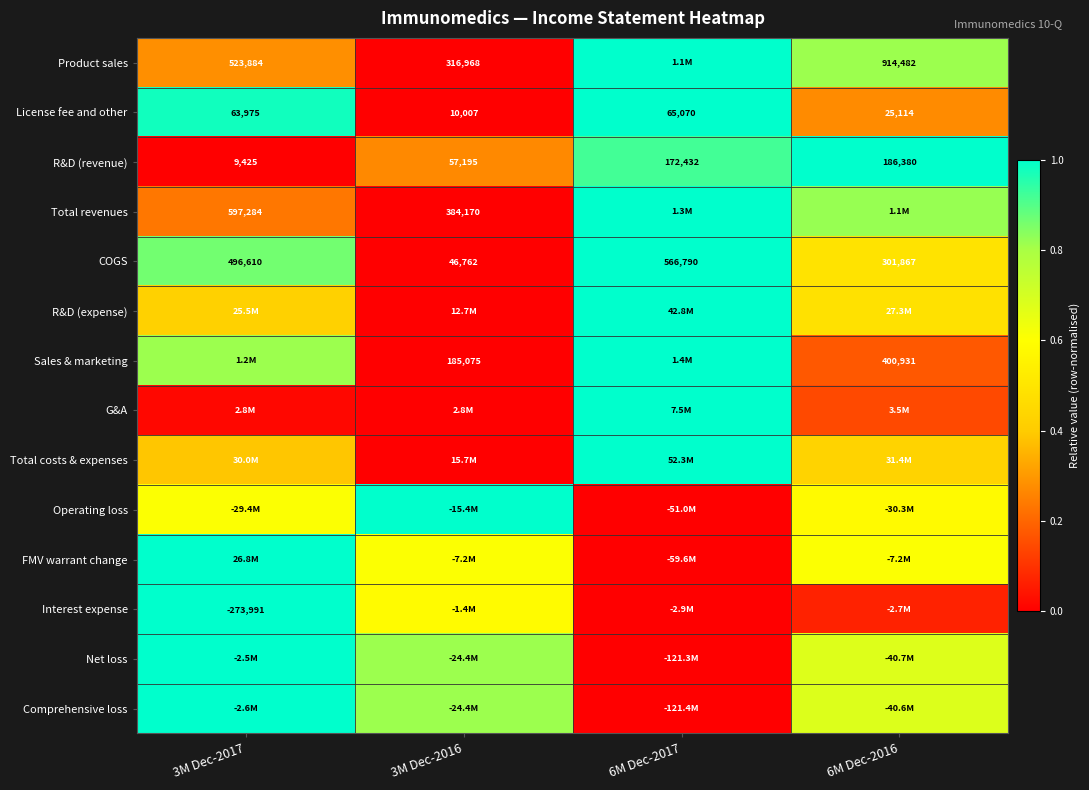

Which has a higher value, 6M Dec-2017 or 3M Dec-2017?

6M Dec-2017